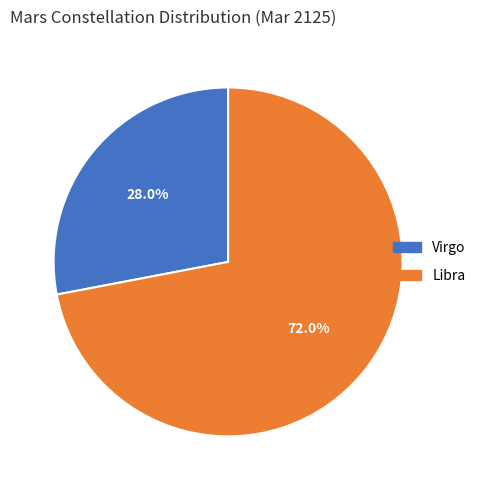

What is the ratio of the value at Libra to the value at Virgo?

2.6